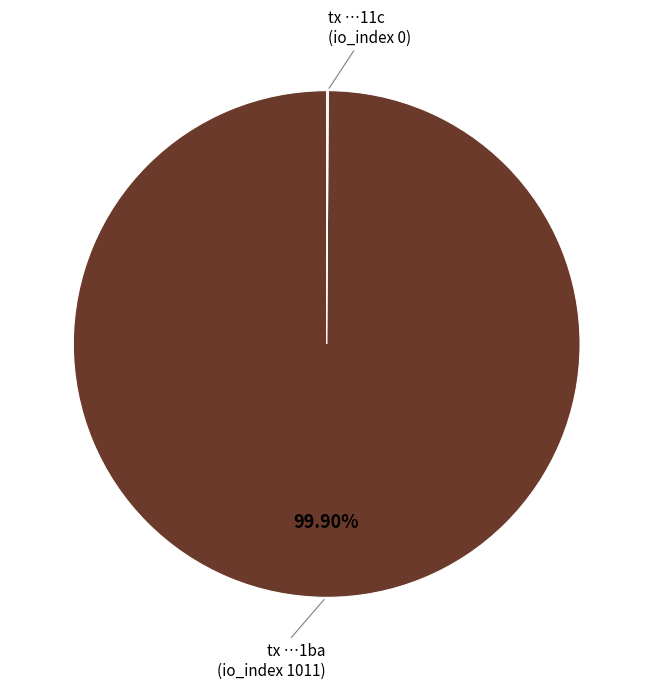

To the nearest percent, what is the average slice percentage?

50%